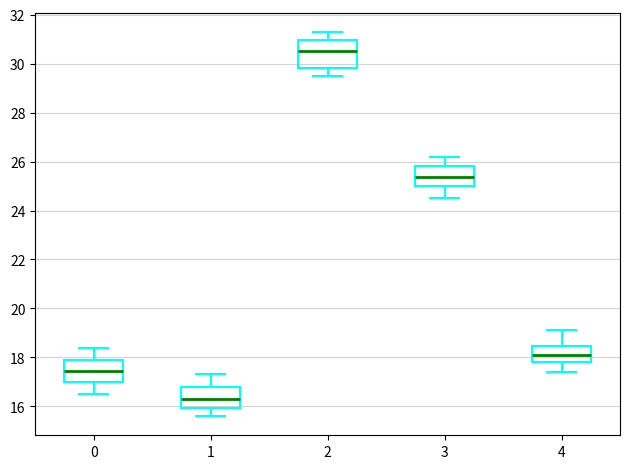

Reading left to right, read every box against the y-axis: the position of its median line, the range the box covers, and the ends of its whiskers. The values are not printed on the chart, so give them approximately, as read against the axis.

0: median 17.4, box 17.0 to 17.8, whiskers 16.6 to 18.4
1: median 16.4, box 16.0 to 16.8, whiskers 15.6 to 17.4
2: median 30.6, box 29.8 to 31.0, whiskers 29.6 to 31.4
3: median 25.4, box 25.0 to 25.8, whiskers 24.6 to 26.2
4: median 18.2, box 17.8 to 18.4, whiskers 17.4 to 19.2